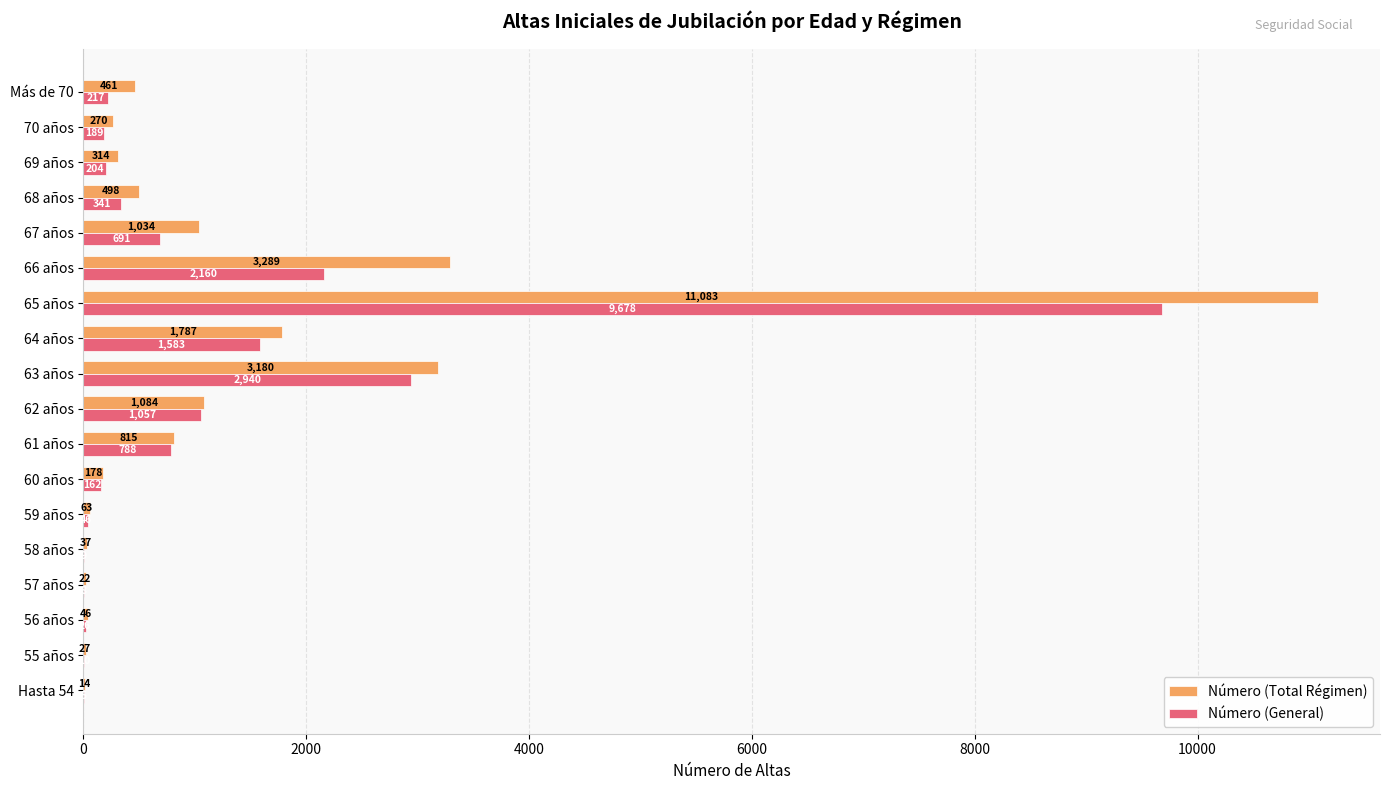

Which series has the largest range (max minus min)?

Número (Total Régimen)